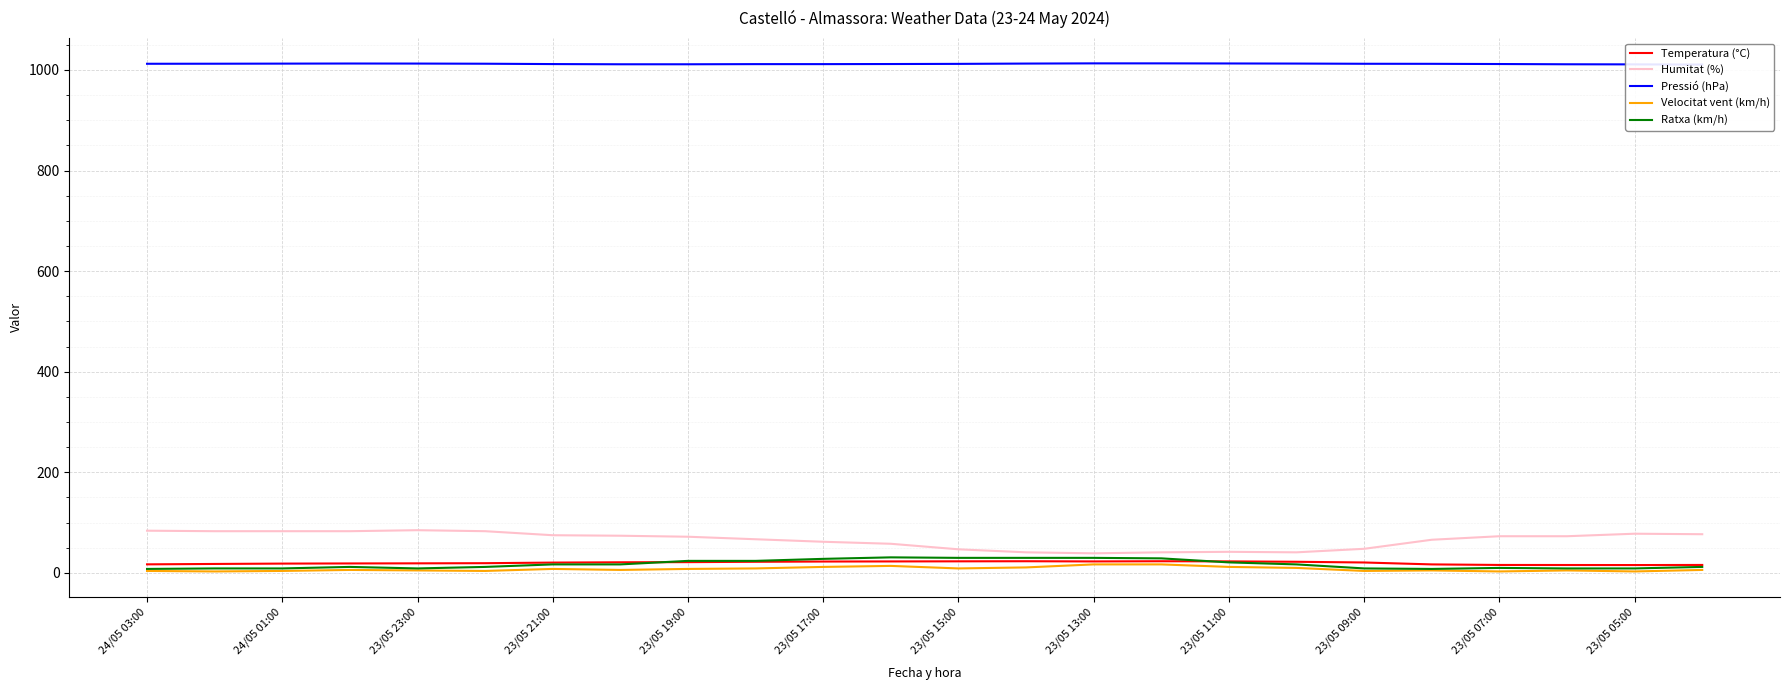

True or false: Humitat (%) and Ratxa (km/h) cross at least once.

False